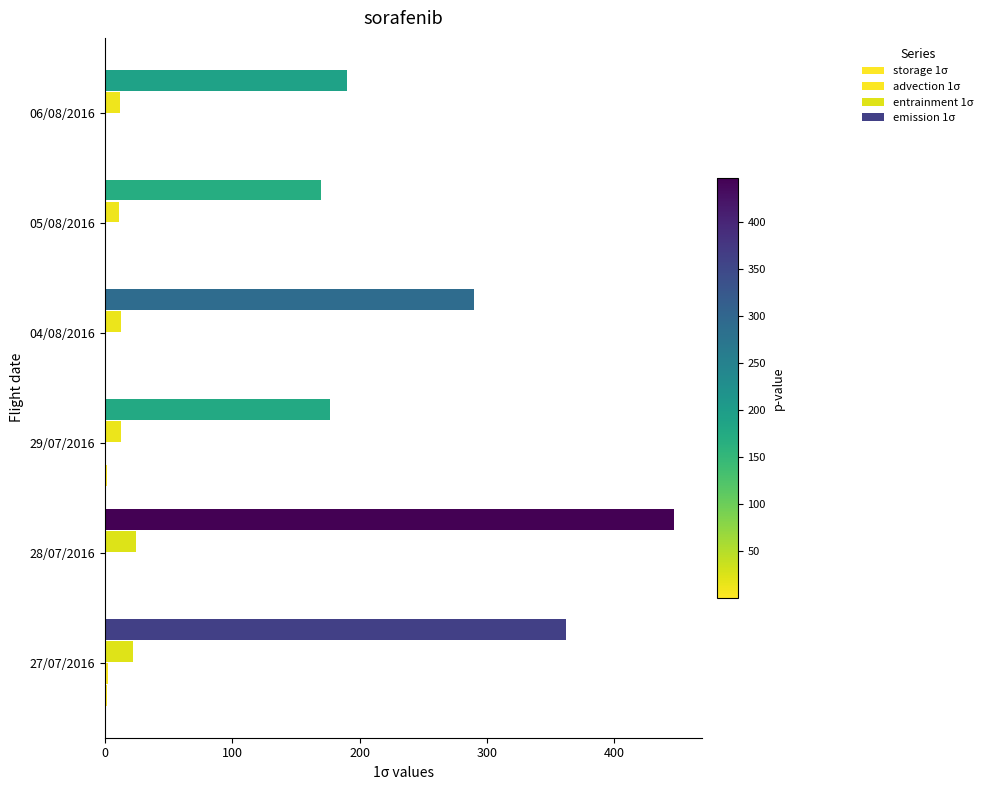

How many data points does each series have?

6